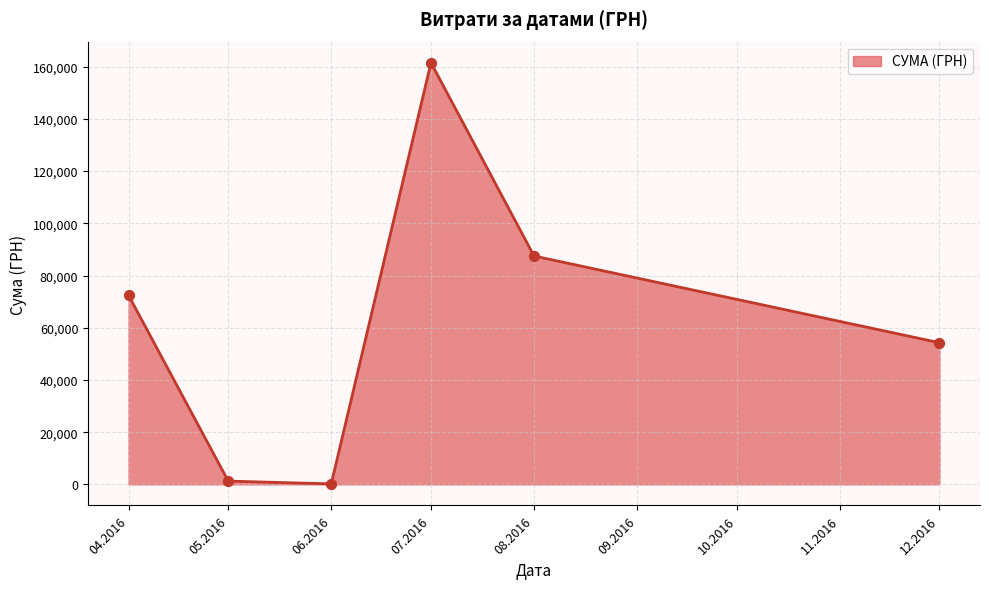

What is the change in value from 04.2016 to 08.2016?

+15066.5